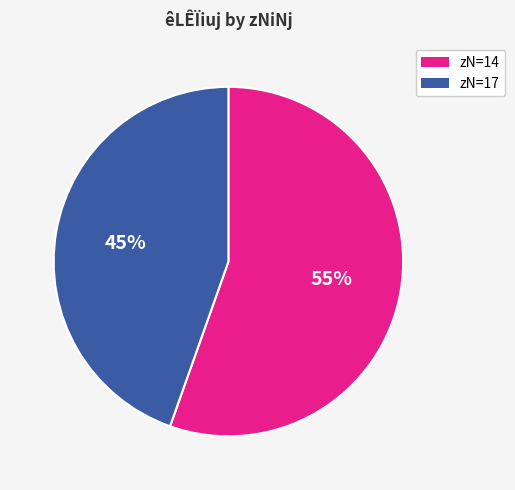

Is there a majority slice in this chart?

Yes